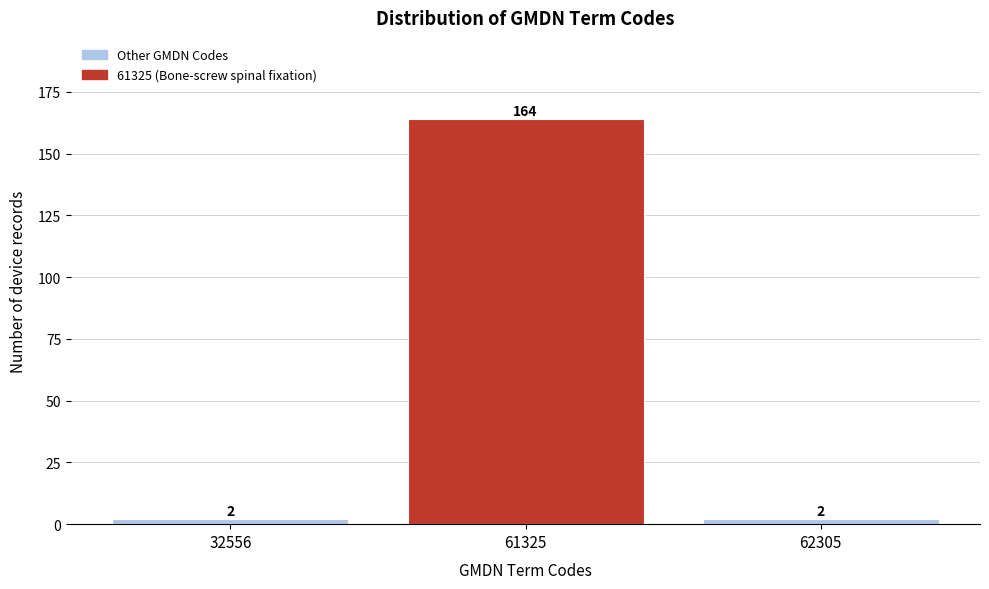

Reading right to left, extract all data points from this chart.

2	164	2